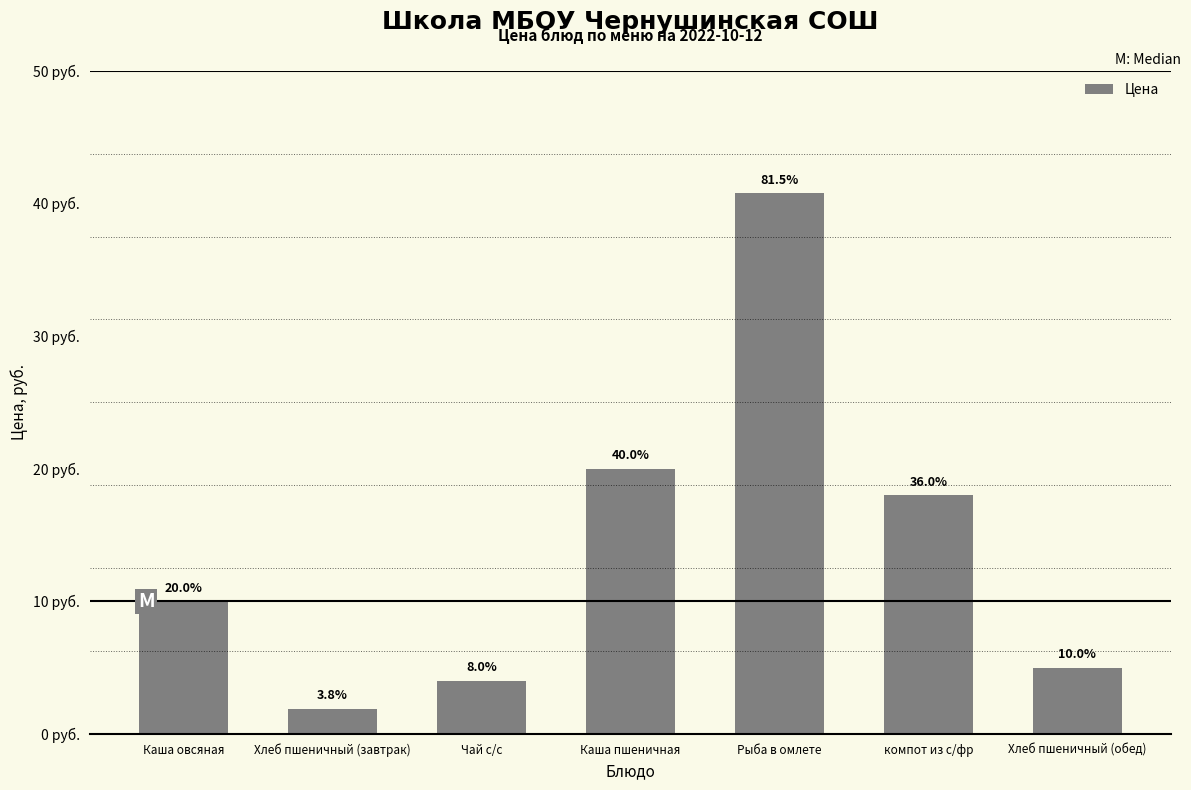

Reading left to right, list all the values displayed in this chart.

10.0	1.9	4.0	20.0	40.8	18.0	5.0